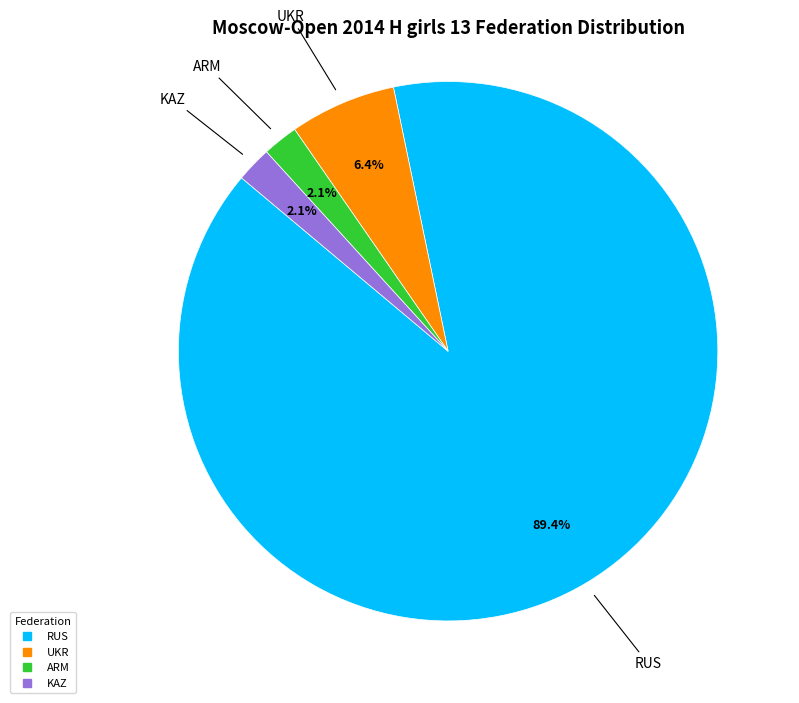

To the nearest percent, what is the difference between the largest and smallest slice percentages?

87%